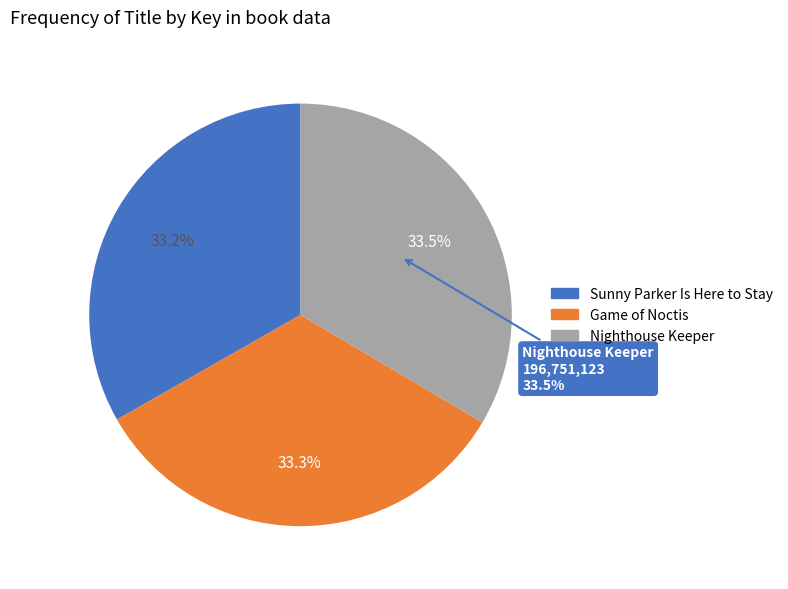

The Sunny Parker Is Here to Stay slice represents 33% of the pie. True or false?

True